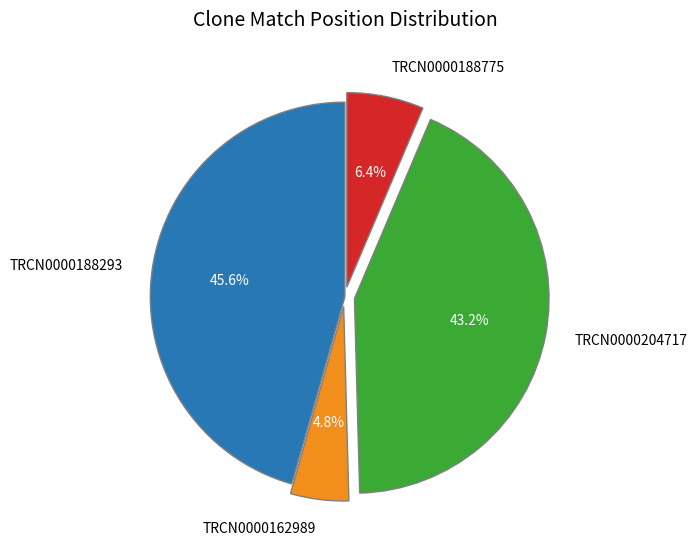

What percentage is the TRCN0000204717 slice, to the nearest percent?

43%